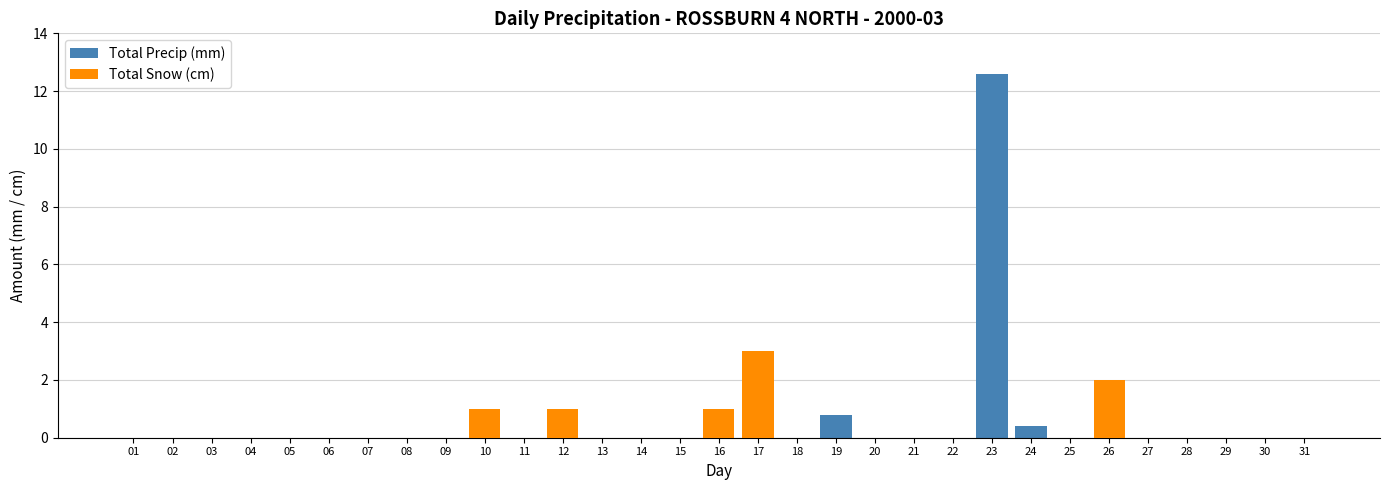

Which category has the lowest value in the Total Precip (mm) series?

01